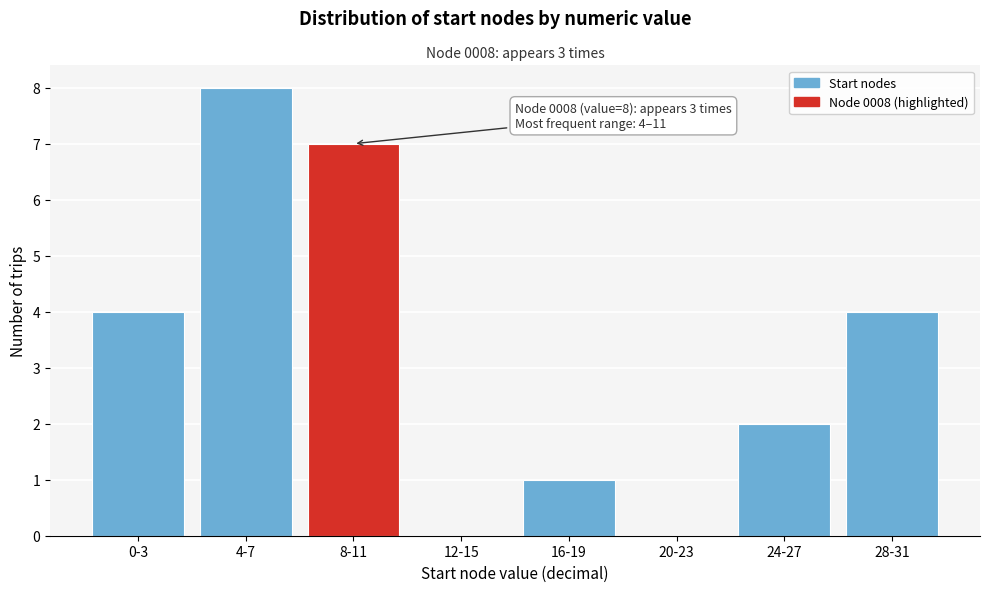

Reading left to right, transcribe all the data shown in this chart.

0-3=4	4-7=8	8-11=7	12-15=0	16-19=1	20-23=0	24-27=2	28-31=4